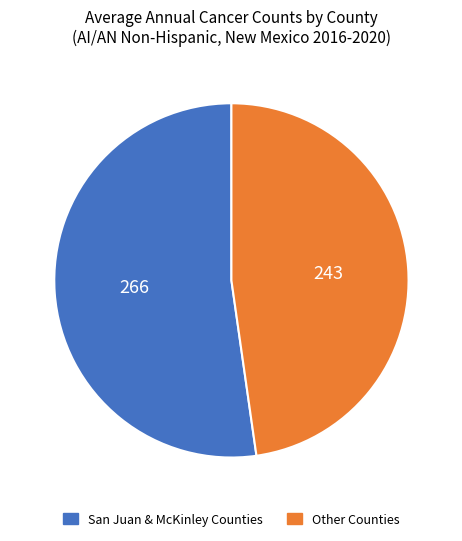

Do San Juan & McKinley Counties and Other Counties together represent more than half of the pie?

Yes